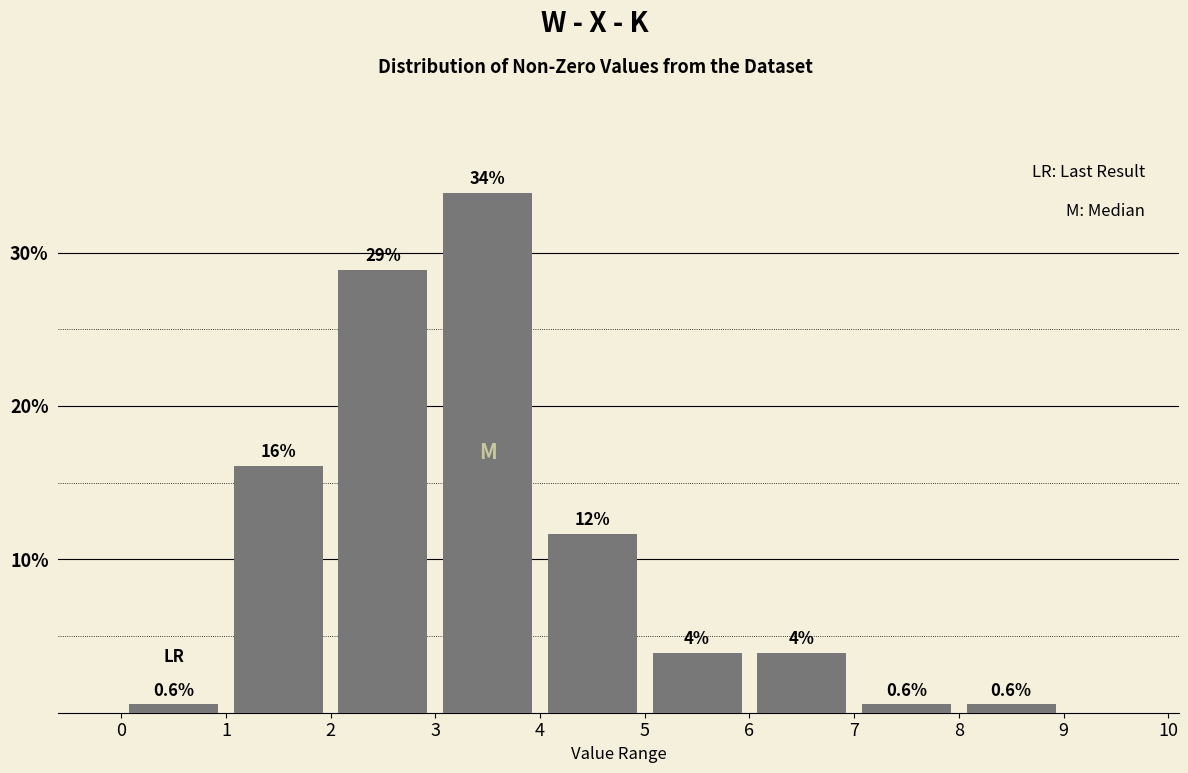

Over which range of the x-axis is the bar tallest?

3 to 4